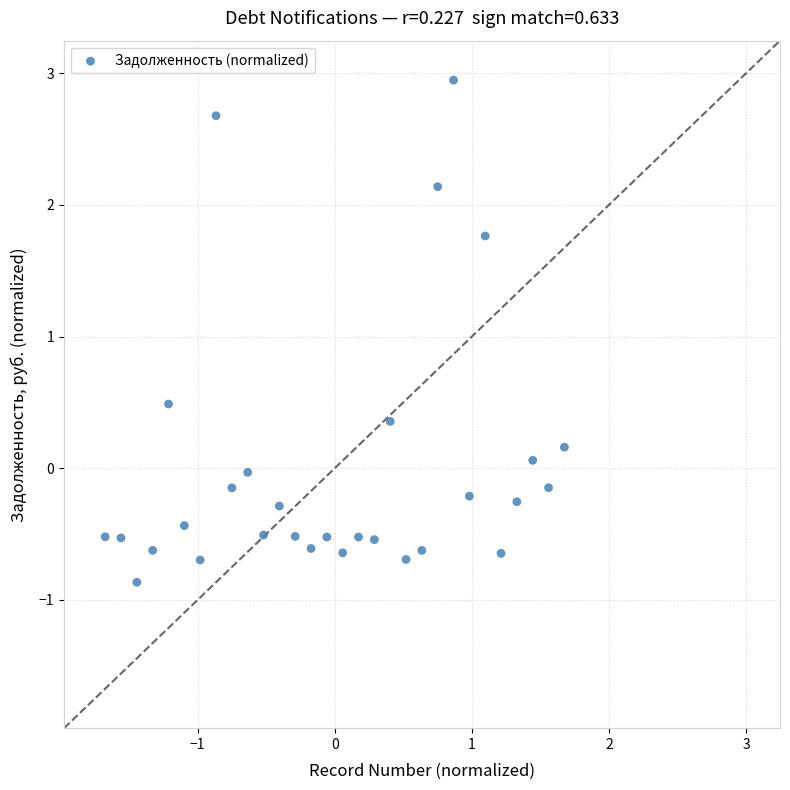

What Y value in the scatter plot is closest to 1?

0.5